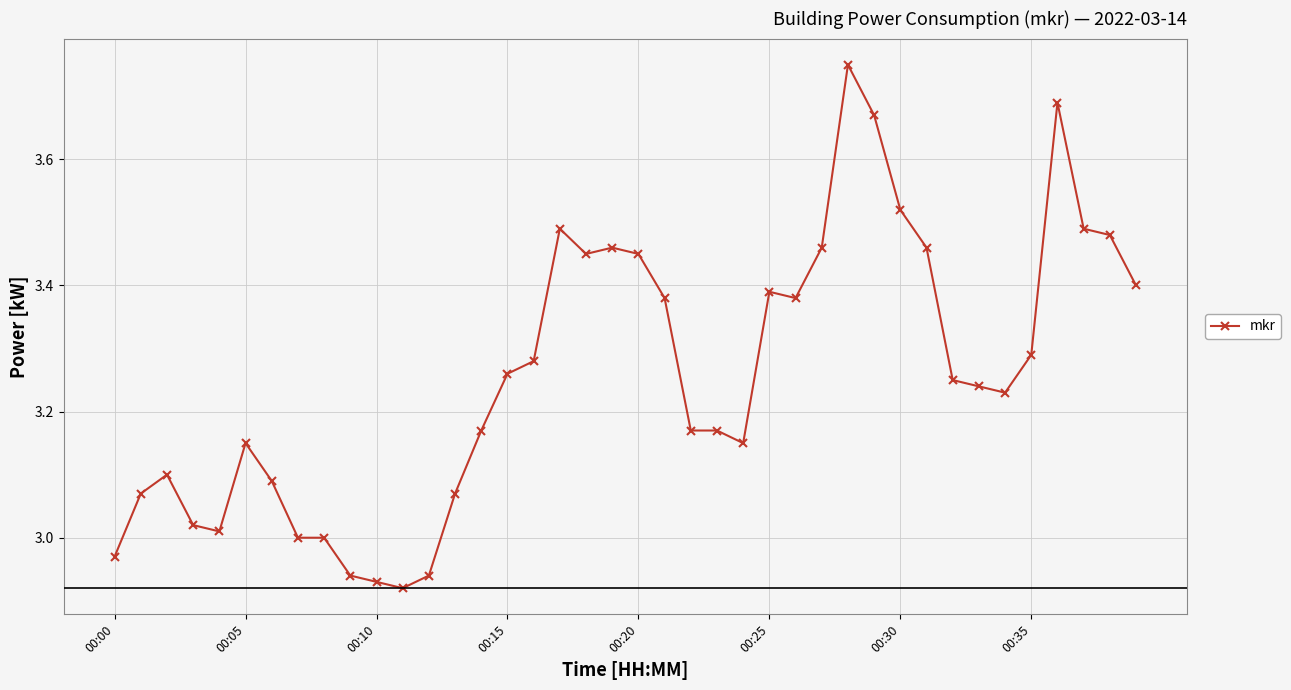

True or false: the data has more than 2 interior local peaks.

True